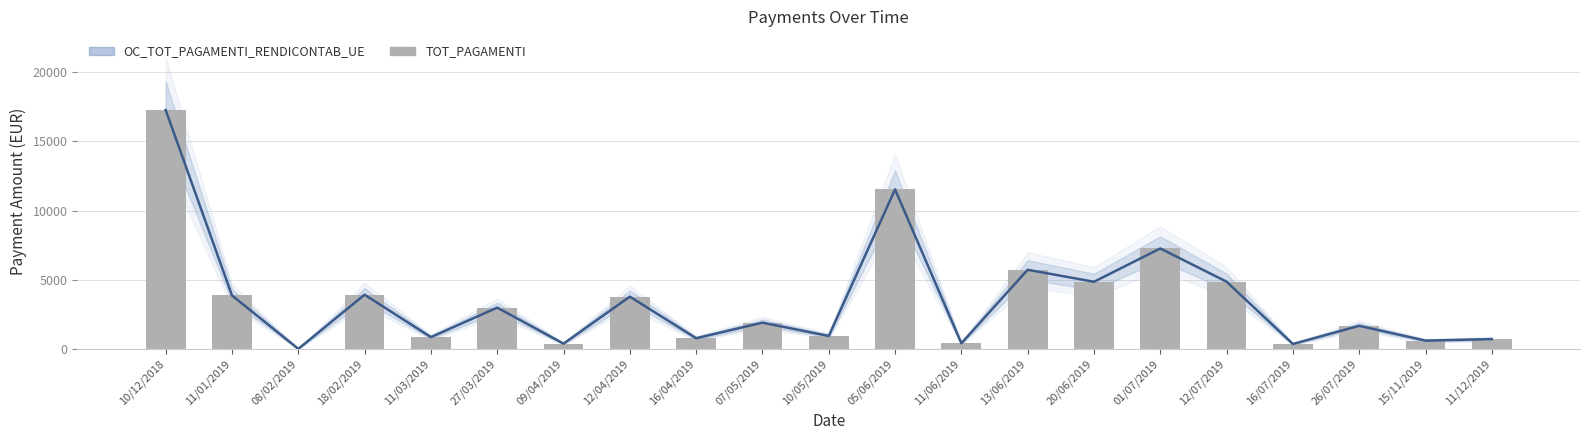

What value does the TOT_PAGAMENTI series have at 26/07/2019?

1679.0